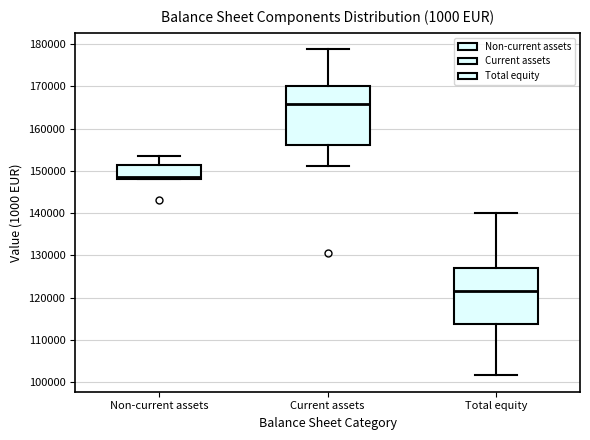

Where is the upper edge of the box for Non-current assets on the y-axis? The values are not printed on the chart, so give them approximately, as read against the axis.

151000